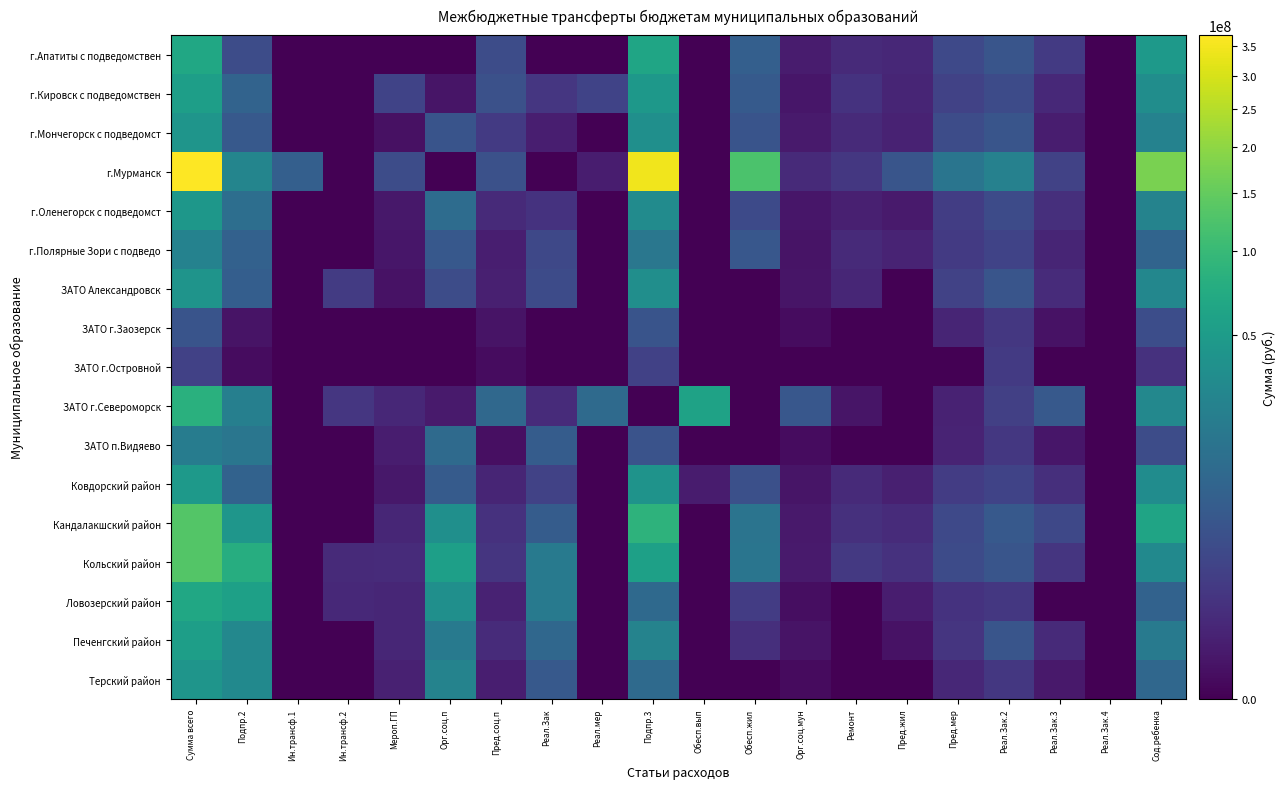

Reading right to left, extract all data points from this chart.

г.Апатиты с подведомствен: Сод.ребенка=48147700	Реал.Зак.4=0	Реал.Зак.3=1043300	Реал.Зак.2=4405000	Пред.мер=2420800	Пред.жил=249500	Ремонт=314000	Орг.соц.мун=71100	Обесп.жил=6982500	Обесп.вып=0	Подпр.3=63633900	Реал.мер=0	Реал.Зак=0	Пред.соц.п=2905200	Орг.соц.п=0	Мероп.ГП=0	Ин.трансф.2=0	Ин.трансф.1=0	Подпр.2=2905200	Сумма всего=66539100
г.Кировск с подведомствен: Сод.ребенка=34150500	Реал.Зак.4=0	Реал.Зак.3=271000	Реал.Зак.2=2643000	Пред.мер=1630500	Пред.жил=200300	Ремонт=635900	Орг.соц.мун=32200	Обесп.жил=5607700	Обесп.вып=0	Подпр.3=45171100	Реал.мер=1806000	Реал.Зак=807900	Пред.соц.п=3640900	Орг.соц.п=26400	Мероп.ГП=1823400	Ин.трансф.2=0	Ин.трансф.1=0	Подпр.2=8104600	Сумма всего=53275700
г.Мончегорск с подведомст: Сод.ребенка=24718800	Реал.Зак.4=0	Реал.Зак.3=85000	Реал.Зак.2=4405000	Пред.мер=2783300	Пред.жил=149600	Ремонт=314000	Орг.соц.мун=57600	Обесп.жил=4186600	Обесп.вып=0	Подпр.3=36699900	Реал.мер=0	Реал.Зак=91300	Пред.соц.п=988400	Орг.соц.п=4089300	Мероп.ГП=12300	Ин.трансф.2=0	Ин.трансф.1=0	Подпр.2=5181300	Сумма всего=41881200
г.Мурманск: Сод.ребенка=173961800	Реал.Зак.4=0	Реал.Зак.3=1690000	Реал.Зак.2=23713600	Пред.мер=15688600	Пред.жил=4374700	Ремонт=837400	Орг.соц.мун=315100	Обесп.жил=122451600	Обесп.вып=0	Подпр.3=343032800	Реал.мер=81118	Реал.Зак=0	Пред.соц.п=3620300	Орг.соц.п=0	Мероп.ГП=2843080	Ин.трансф.2=0	Ин.трансф.1=6856400	Подпр.2=27120798	Сумма всего=370153598
г.Оленегорск с подведомст: Сод.ребенка=25359600	Реал.Зак.4=0	Реал.Зак.3=474000	Реал.Зак.2=2643000	Пред.мер=1272300	Пред.жил=54300	Ремонт=104700	Орг.соц.мун=34700	Обесп.жил=2570600	Обесп.вып=0	Подпр.3=32513200	Реал.мер=0	Реал.Зак=636600	Пред.соц.п=299100	Орг.соц.п=11435300	Мероп.ГП=39600	Ин.трансф.2=0	Ин.трансф.1=0	Подпр.2=12410600	Сумма всего=44923800
г.Полярные Зори с подведо: Сод.ребенка=8581300	Реал.Зак.4=0	Реал.Зак.3=203000	Реал.Зак.2=1762000	Пред.мер=1031000	Пред.жил=170700	Ремонт=314000	Орг.соц.мун=19400	Обесп.жил=4779300	Обесп.вып=0	Подпр.3=16860700	Реал.мер=0	Реал.Зак=2304300	Пред.соц.п=90200	Орг.соц.п=5069400	Мероп.ГП=29100	Ин.трансф.2=0	Ин.трансф.1=0	Подпр.2=7509600	Сумма всего=24370300
ЗАТО Александровск: Сод.ребенка=28243200	Реал.Зак.4=0	Реал.Зак.3=338000	Реал.Зак.2=4405000	Пред.мер=1675100	Пред.жил=0	Ремонт=209400	Орг.соц.мун=23500	Обесп.жил=0	Обесп.вып=0	Подпр.3=34894200	Реал.мер=0	Реал.Зак=2673000	Пред.соц.п=111700	Орг.соц.п=2815700	Мероп.ГП=15000	Ин.трансф.2=1112400	Ин.трансф.1=0	Подпр.2=6727800	Сумма всего=41622000
ЗАТО г.Заозерск: Сод.ребенка=3032400	Реал.Зак.4=0	Реал.Зак.3=17000	Реал.Зак.2=881000	Пред.мер=181800	Пред.жил=0	Ремонт=0	Орг.соц.мун=4400	Обесп.жил=0	Обесп.вып=0	Подпр.3=4116600	Реал.мер=0	Реал.Зак=0	Пред.соц.п=21500	Орг.соц.п=0	Мероп.ГП=0	Ин.трансф.2=0	Ин.трансф.1=0	Подпр.2=21500	Сумма всего=4138100
ЗАТО г.Островной: Сод.ребенка=574000	Реал.Зак.4=0	Реал.Зак.3=0	Реал.Зак.2=996000	Пред.мер=0	Пред.жил=0	Ремонт=0	Орг.соц.мун=0	Обесп.жил=0	Обесп.вып=0	Подпр.3=1570000	Реал.мер=0	Реал.Зак=0	Пред.соц.п=4900	Орг.соц.п=0	Мероп.ГП=0	Ин.трансф.2=0	Ин.трансф.1=0	Подпр.2=4900	Сумма всего=1574900
ЗАТО г.Североморск: Сод.ребенка=28960400	Реал.Зак.4=0	Реал.Зак.3=5359400	Реал.Зак.2=1458400	Пред.мер=142800	Пред.жил=0	Ремонт=27900	Орг.соц.мун=4688400	Обесп.жил=0	Обесп.вып=59406100	Подпр.3=0	Реал.мер=10801400	Реал.Зак=350700	Пред.соц.п=10051800	Орг.соц.п=60800	Мероп.ГП=258800	Ин.трансф.2=774700	Ин.трансф.1=0	Подпр.2=22298200	Сумма всего=81704300
ЗАТО п.Видяево: Сод.ребенка=2880600	Реал.Зак.4=0	Реал.Зак.3=34000	Реал.Зак.2=881000	Пред.мер=176000	Пред.жил=0	Ремонт=0	Орг.соц.мун=3800	Обесп.жил=0	Обесп.вып=0	Подпр.3=3975400	Реал.мер=0	Реал.Зак=5969700	Пред.соц.п=8600	Орг.соц.п=10599200	Мероп.ГП=78400	Ин.трансф.2=0	Ин.трансф.1=0	Подпр.2=16655900	Сумма всего=20631300
Ковдорский район: Сод.ребенка=33286200	Реал.Зак.4=0	Реал.Зак.3=457000	Реал.Зак.2=1762000	Пред.мер=1155700	Пред.жил=117100	Ремонт=314000	Орг.соц.мун=26200	Обесп.жил=3278600	Обесп.вып=65800	Подпр.3=40462600	Реал.мер=0	Реал.Зак=1631700	Пред.соц.п=184800	Орг.соц.п=5887400	Мероп.ГП=39600	Ин.трансф.2=0	Ин.трансф.1=0	Подпр.2=7743500	Сумма всего=48206100
Кандалакшский район: Сод.ребенка=61209100	Реал.Зак.4=0	Реал.Зак.3=2298000	Реал.Зак.2=5286000	Пред.мер=2461300	Пред.жил=355500	Ремонт=523400	Орг.соц.мун=51100	Обесп.жил=15104400	Обесп.вып=0	Подпр.3=87288800	Реал.мер=0	Реал.Зак=6021700	Пред.соц.п=576700	Орг.соц.п=36193600	Мероп.ГП=215800	Ин.трансф.2=0	Ин.трансф.1=0	Подпр.2=43007800	Сумма всего=130296600
Кольский район: Сод.ребенка=30814300	Реал.Зак.4=0	Реал.Зак.3=710000	Реал.Зак.2=4405000	Пред.мер=2673500	Пред.жил=560900	Ремонт=942100	Орг.соц.мун=62800	Обесп.жил=15698900	Обесп.вып=0	Подпр.3=55867500	Реал.мер=0	Реал.Зак=19502000	Пред.соц.п=748800	Орг.соц.п=55050000	Мероп.ГП=358600	Ин.трансф.2=316200	Ин.трансф.1=0	Подпр.2=75975600	Сумма всего=131843100
Ловозерский район: Сод.ребенка=7700800	Реал.Зак.4=0	Реал.Зак.3=0	Реал.Зак.2=881000	Пред.мер=587300	Пред.жил=85600	Ремонт=0	Орг.соц.мун=7400	Обесп.жил=1155900	Обесп.вып=0	Подпр.3=10418000	Реал.мер=0	Реал.Зак=18550500	Пред.соц.п=139700	Орг.соц.п=36521100	Мероп.ГП=216700	Ин.трансф.2=264000	Ин.трансф.1=0	Подпр.2=55692000	Сумма всего=66110000
Печенгский район: Сод.ребенка=19127800	Реал.Зак.4=0	Реал.Зак.3=297300	Реал.Зак.2=4405000	Пред.мер=740600	Пред.жил=16700	Ремонт=0	Орг.соц.мун=20300	Обесп.жил=442800	Обесп.вып=0	Подпр.3=25050500	Реал.мер=0	Реал.Зак=9465600	Пред.соц.п=326200	Орг.соц.п=19209500	Мероп.ГП=206200	Ин.трансф.2=0	Ин.трансф.1=0	Подпр.2=29207500	Сумма всего=54258000
Терский район: Сод.ребенка=9664900	Реал.Зак.4=0	Реал.Зак.3=51000	Реал.Зак.2=881000	Пред.мер=244300	Пред.жил=0	Ремонт=0	Орг.соц.мун=3200	Обесп.жил=0	Обесп.вып=0	Подпр.3=10844400	Реал.мер=0	Реал.Зак=5340400	Пред.соц.п=99300	Орг.соц.п=25505400	Мероп.ГП=128600	Ин.трансф.2=0	Ин.трансф.1=0	Подпр.2=31073700	Сумма всего=41918100